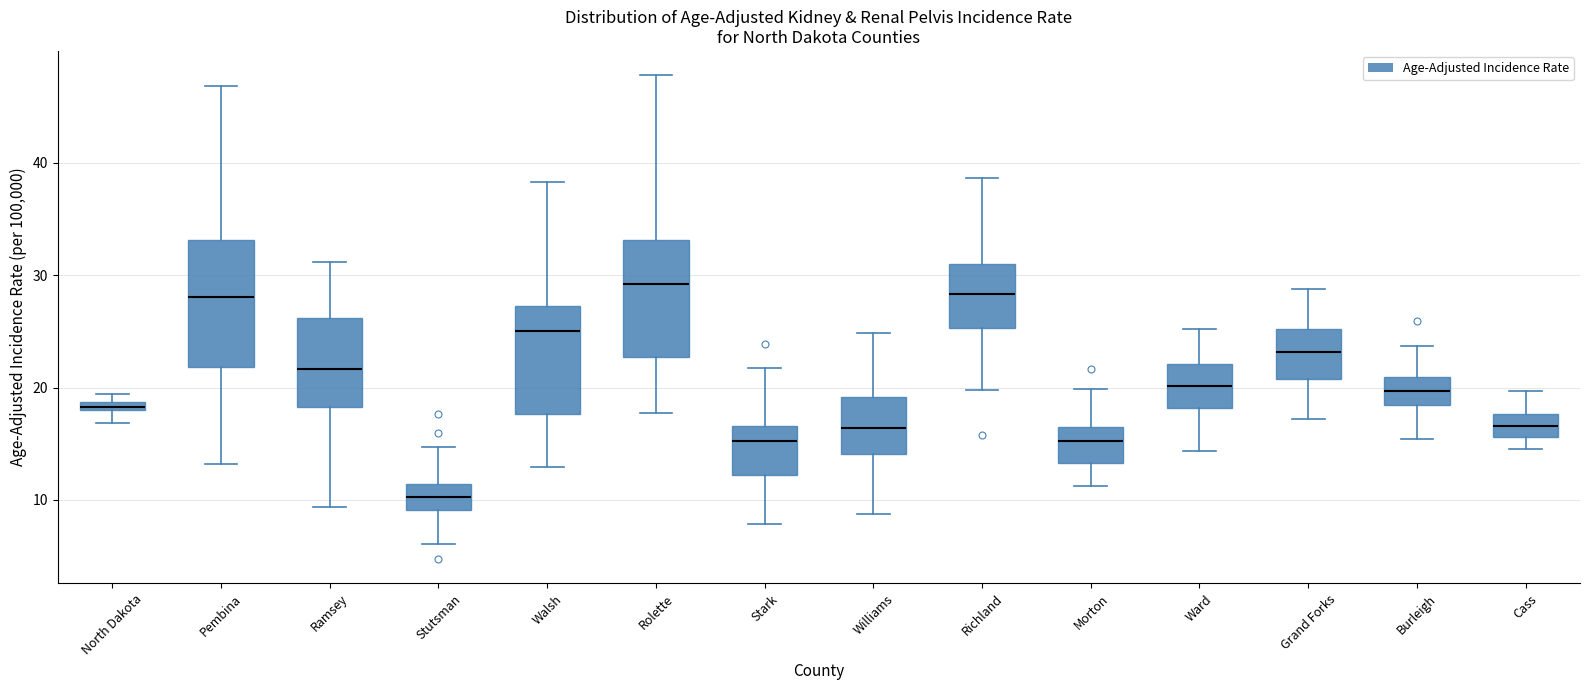

Where does the median line of the box for Ward sit on the y-axis? The values are not printed on the chart, so give them approximately, as read against the axis.

20